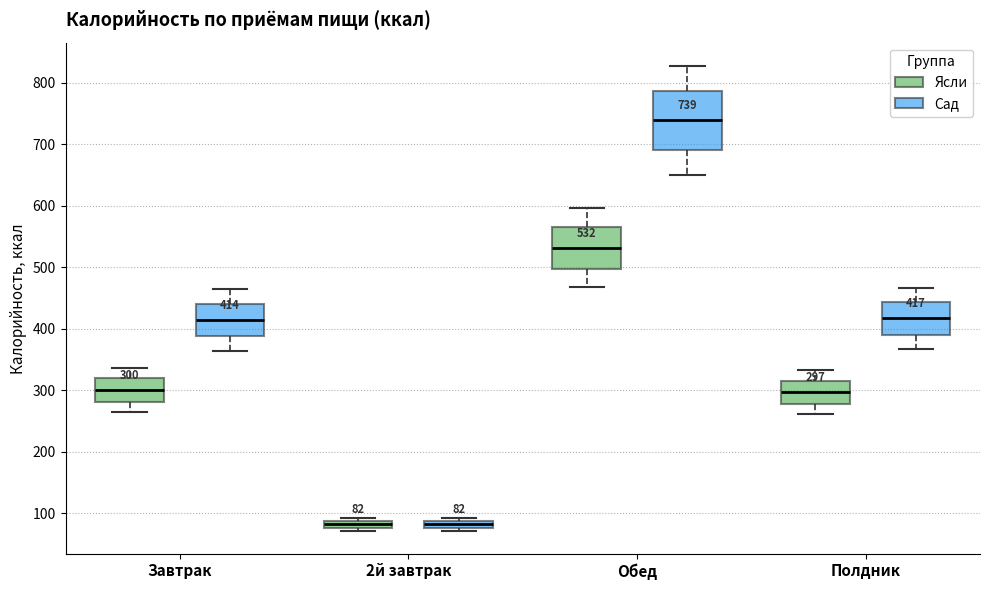

Which box is the tallest, from its lower edge to its upper edge?

Обед (Сад)